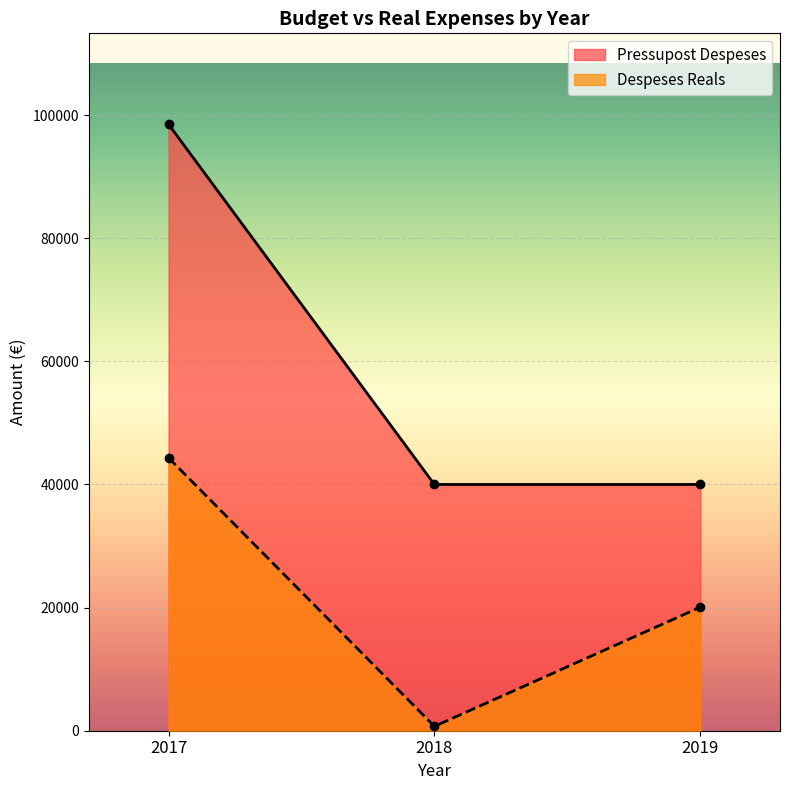

Reading right to left, list all the values displayed in this chart.

Pressupost Despeses: 2019=40000.0	2018=40000.0	2017=98500.0
Despeses Reals: 2019=20061.8	2018=708.0	2017=44327.4